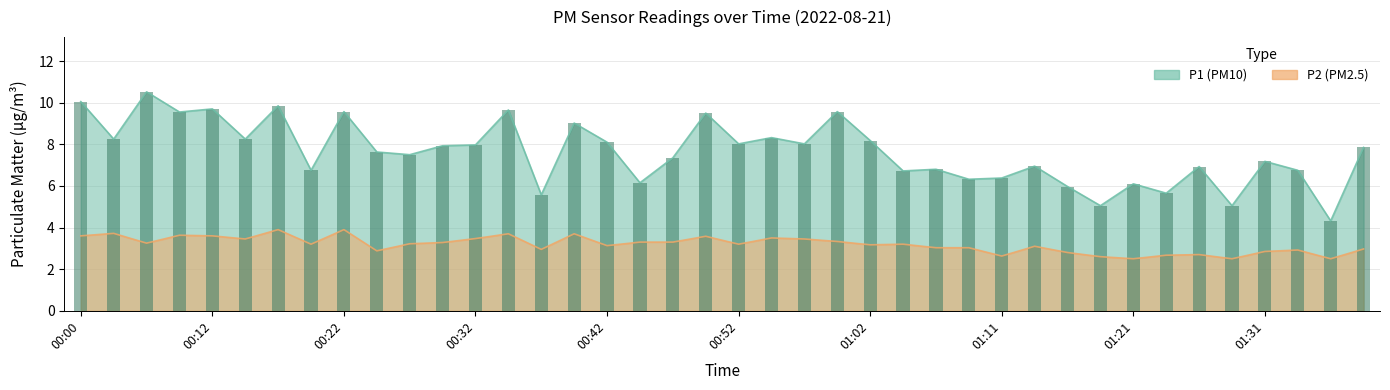

Reading left to right, what are all the values shown in this chart?

P1: 00:00=10.1	00:02=8.2	00:07=10.5	00:10=9.6	00:12=9.7	00:15=8.2	00:17=9.8	00:20=6.8	00:22=9.6	00:24=7.6	00:27=7.5	00:29=7.9	00:32=8.0	00:34=9.7	00:37=5.6	00:39=9.0	00:42=8.1	00:44=6.2	00:47=7.3	00:49=9.5	00:52=8.0	00:54=8.3	00:57=8.0	00:59=9.6	01:02=8.2	01:04=6.7	01:07=6.8	01:09=6.3	01:11=6.4	01:14=7.0	01:16=6.0	01:19=5.0	01:21=6.1	01:24=5.7	01:26=6.9	01:29=5.0	01:31=7.2	01:34=6.8	01:36=4.3	01:39=7.8
P2: 00:00=3.6	00:02=3.7	00:07=3.2	00:10=3.6	00:12=3.6	00:15=3.5	00:17=3.9	00:20=3.2	00:22=3.9	00:24=2.9	00:27=3.2	00:29=3.3	00:32=3.5	00:34=3.7	00:37=3.0	00:39=3.7	00:42=3.1	00:44=3.3	00:47=3.3	00:49=3.6	00:52=3.2	00:54=3.5	00:57=3.5	00:59=3.3	01:02=3.2	01:04=3.2	01:07=3.0	01:09=3.0	01:11=2.6	01:14=3.1	01:16=2.8	01:19=2.6	01:21=2.5	01:24=2.7	01:26=2.7	01:29=2.5	01:31=2.9	01:34=2.9	01:36=2.5	01:39=3.0